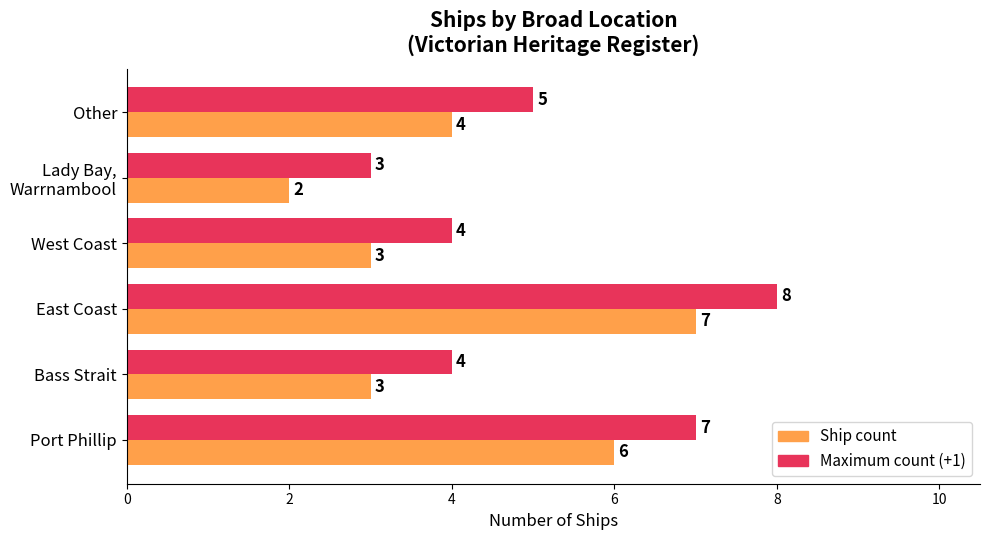

What is the total value across all series at Other?

9